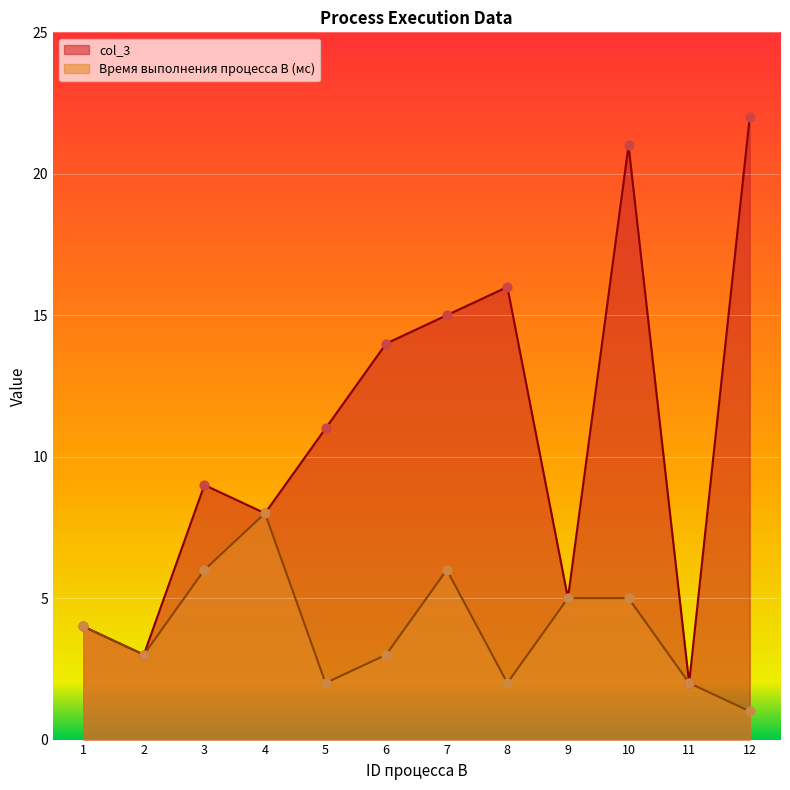

Which series contains the lowest Y value?

Время выполнения процесса B (мс)